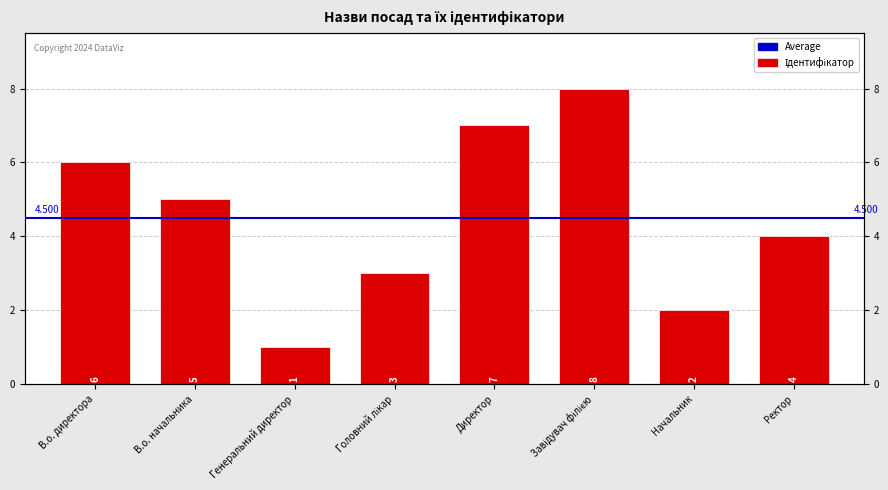

What is the sum of all values?

36